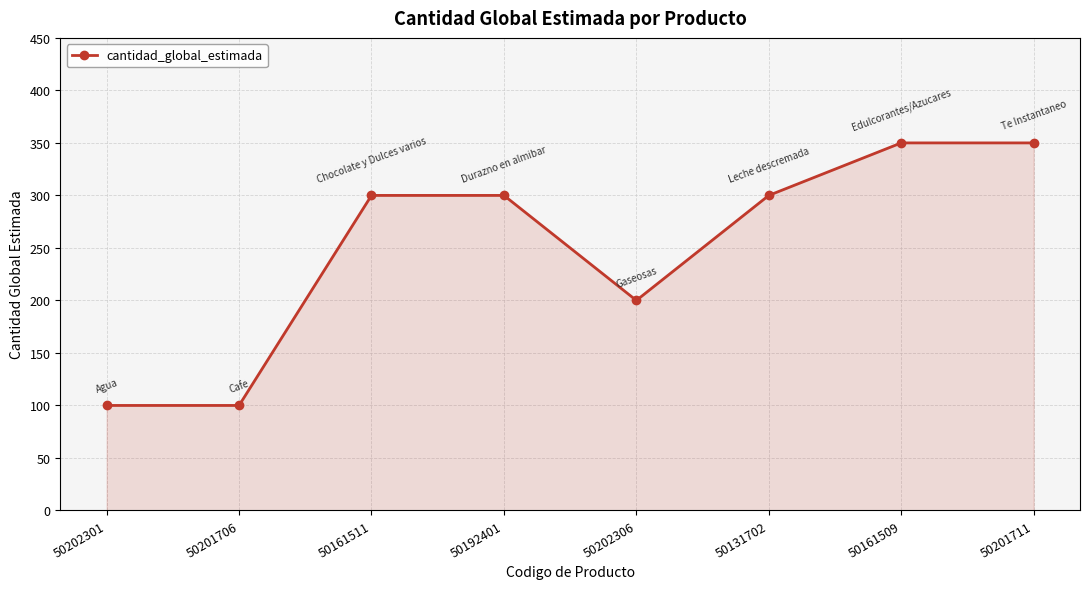

What is the label of the 6th point from the left?

50131702